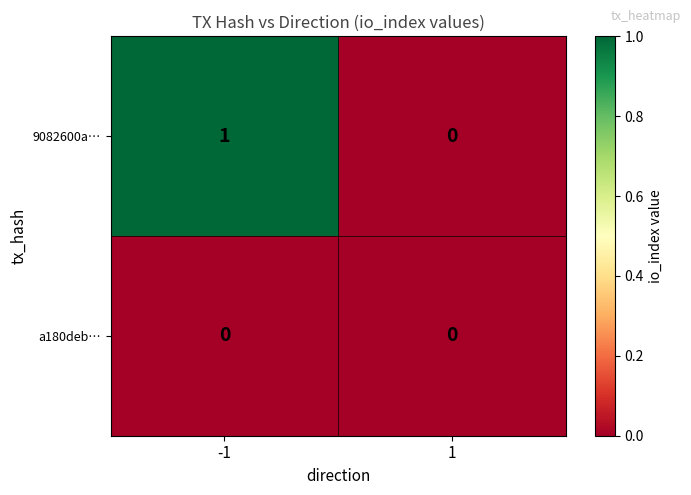

The 9082600a… series shows 1 at -1. True or false?

True